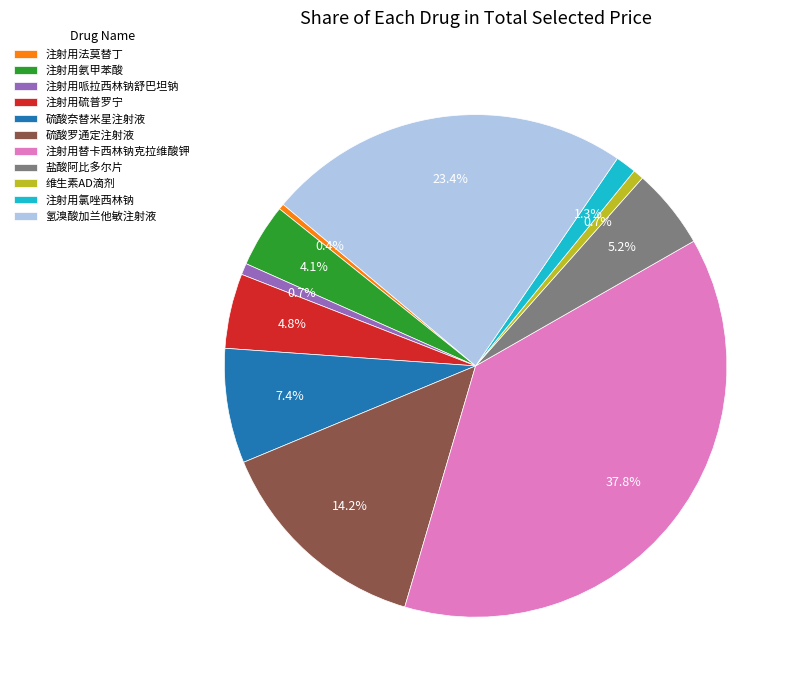

Combined, do 注射用哌拉西林钠舒巴坦钠 and 硫酸奈替米星注射液 account for over 50%?

No